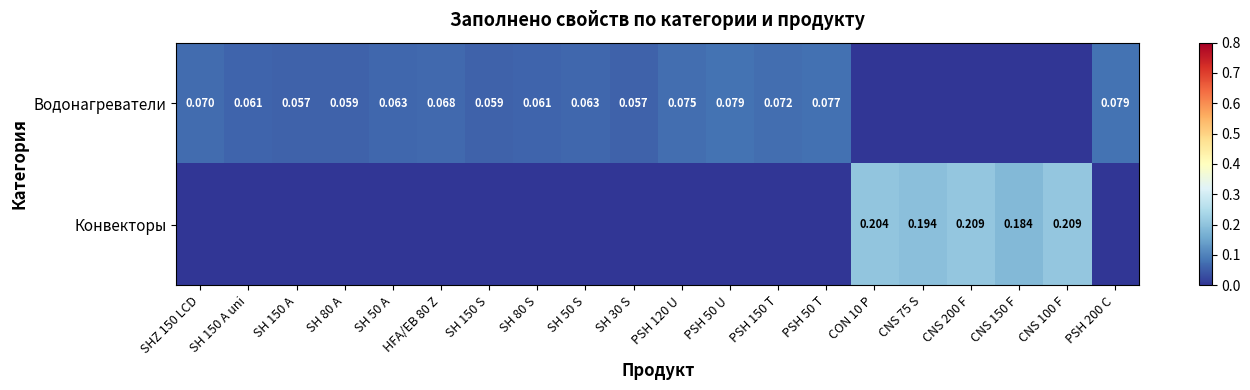

What value does the Водонагреватели series have at PSH 150 T?

0.1